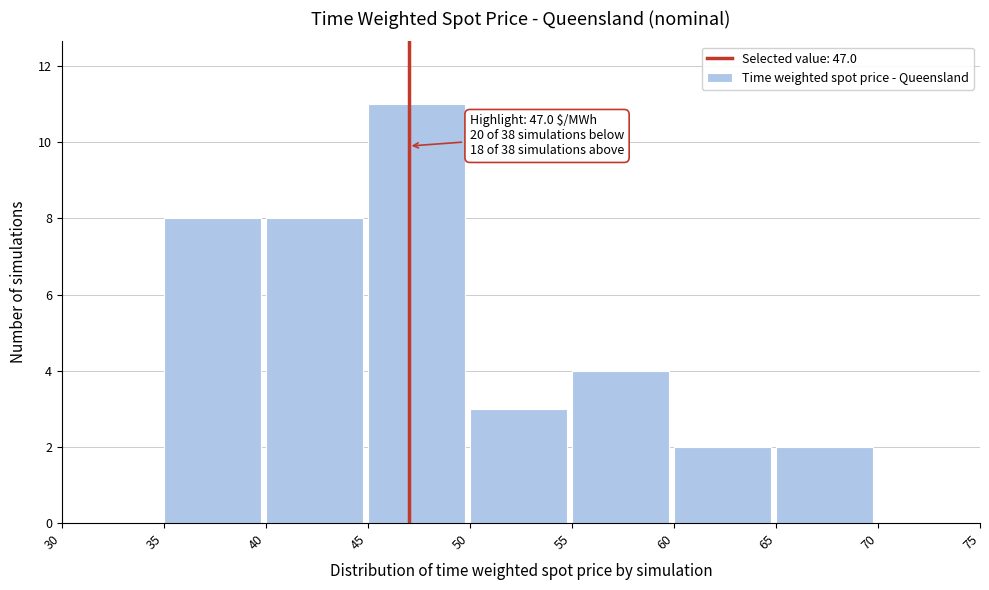

Which range on the x-axis has the tallest bar?

45 to 50